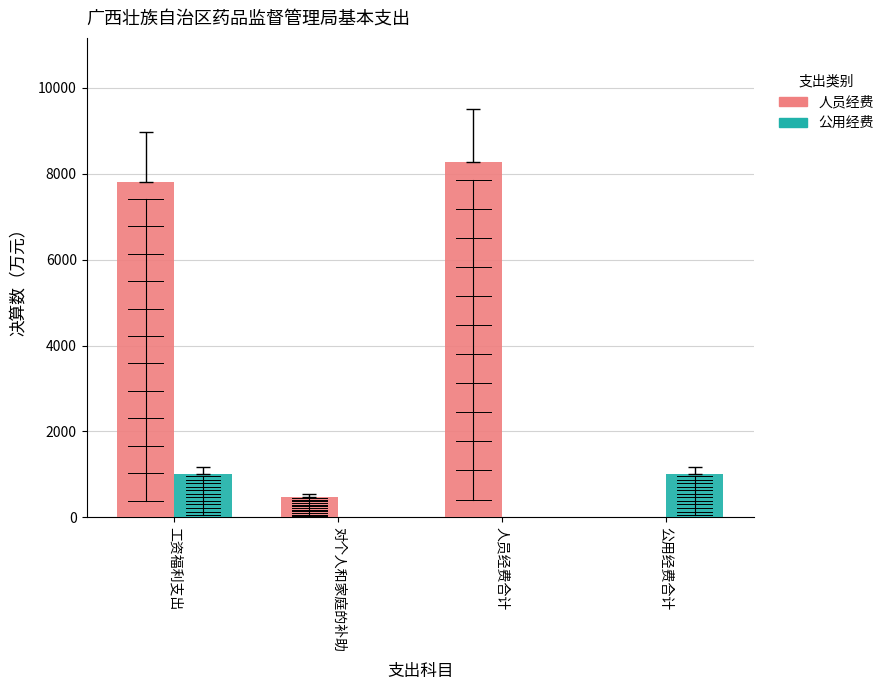

How many groups of bars are there?

4